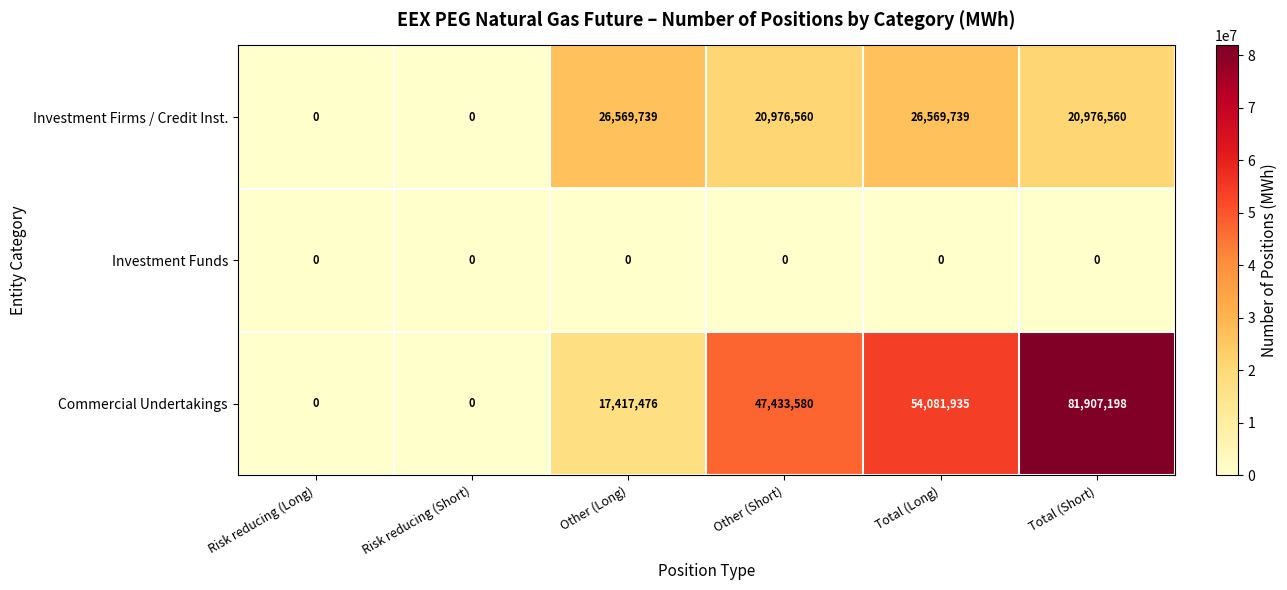

Reading left to right, extract all data points from this chart.

Investment Firms / Credit Inst.: 0	0	26569739	20976560	26569739	20976560
Investment Funds: 0	0	0	0	0	0
Commercial Undertakings: 0	0	17417476	47433580	54081935	81907198